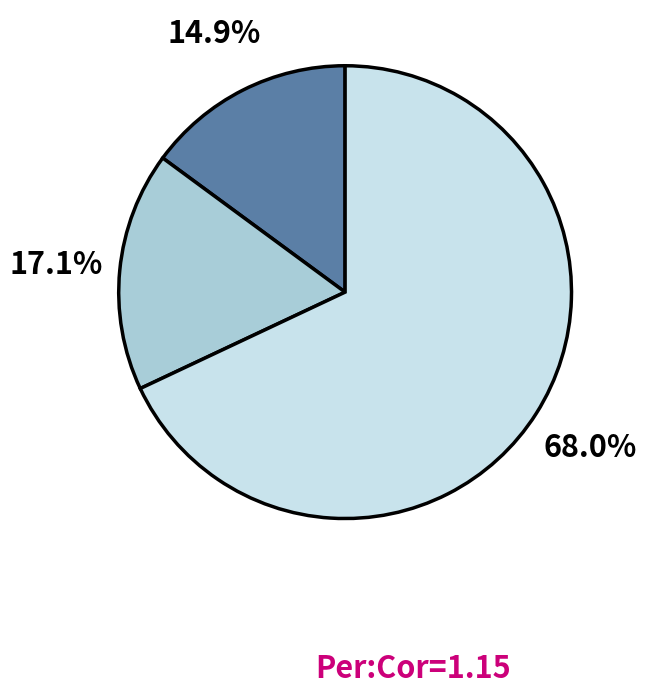

Does any single category account for the majority?

Yes